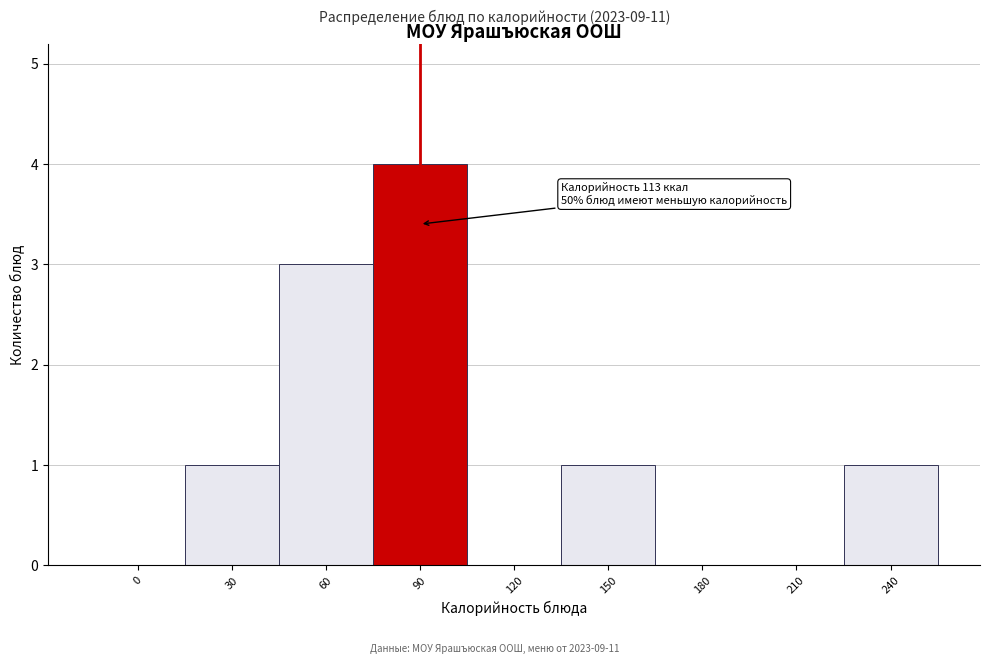

Reading left to right, what are all the values shown in this chart?

0=0	30=1	60=3	90=4	120=0	150=1	180=0	210=0	240=1